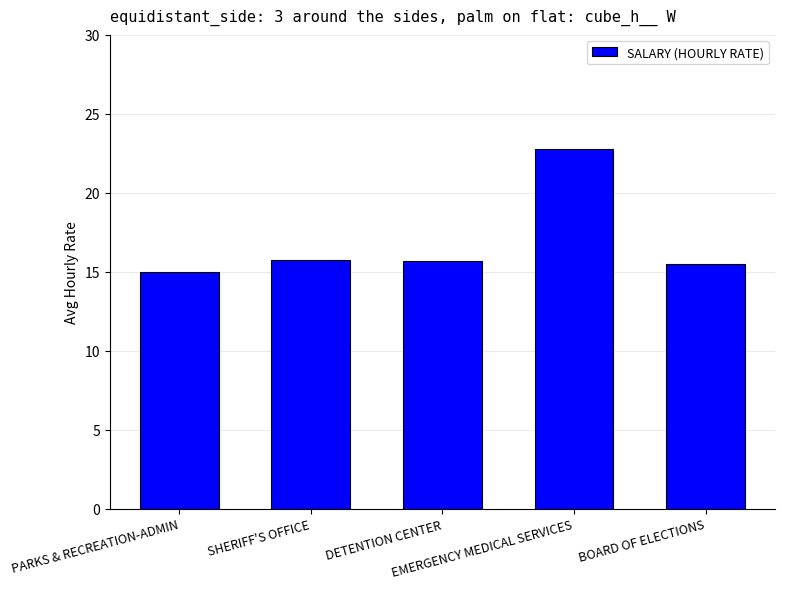

What is the label of the 4th bar from the left?

EMERGENCY MEDICAL SERVICES